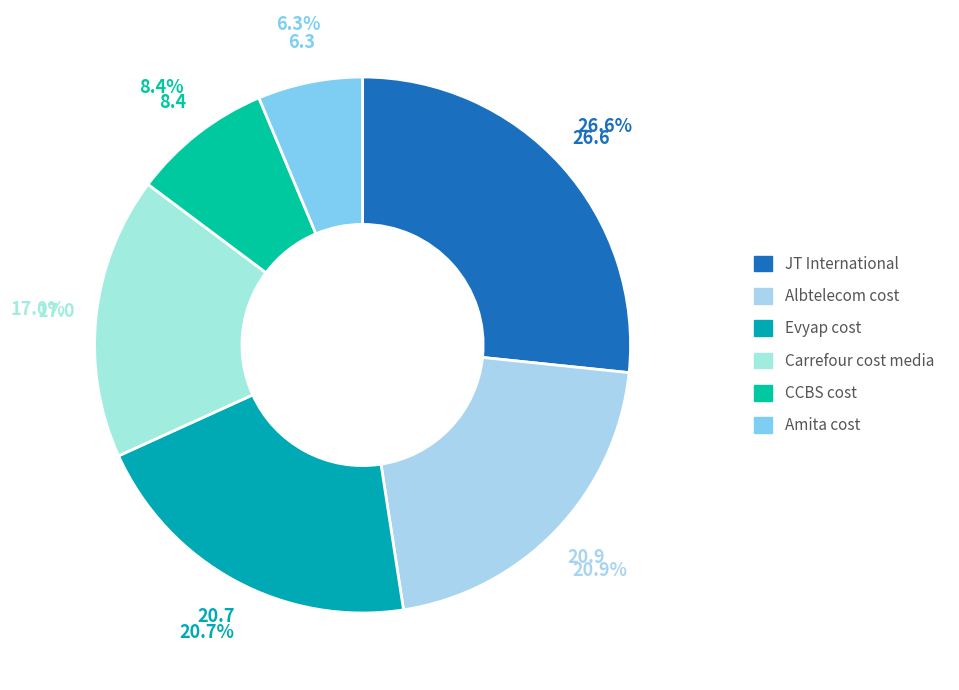

Is it true that Amita cost is 6% of the pie?

True